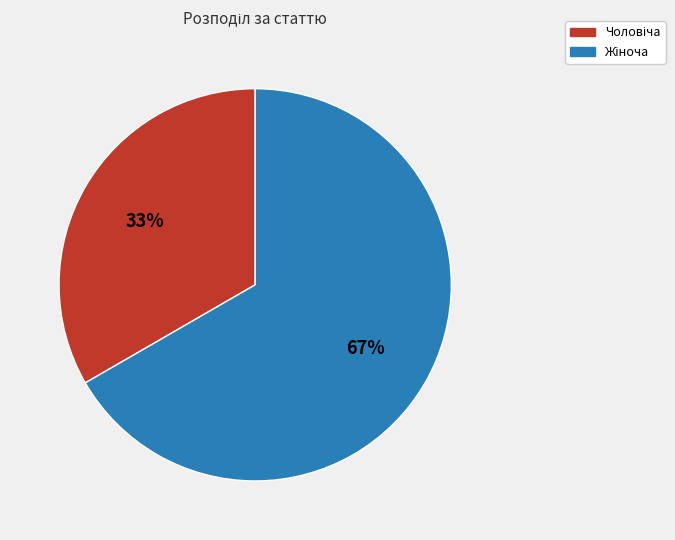

Is there a majority slice in this chart?

Yes